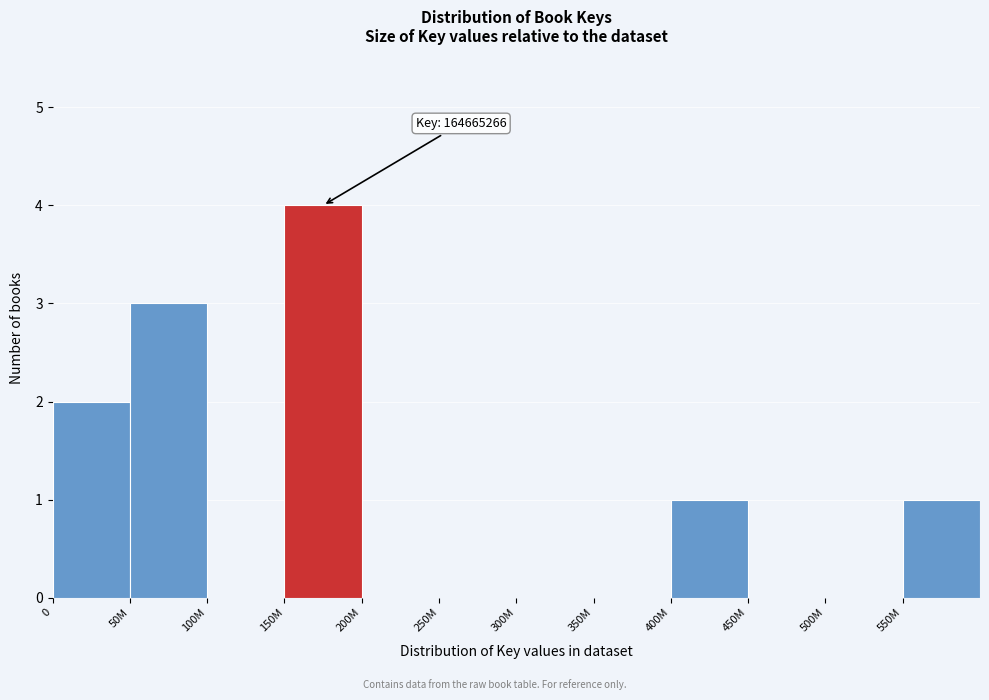

Reading left to right, transcribe all the data shown in this chart.

0=2	50M=3	100M=0	150M=4	200M=0	250M=0	300M=0	350M=0	400M=1	450M=0	500M=0	550M=1